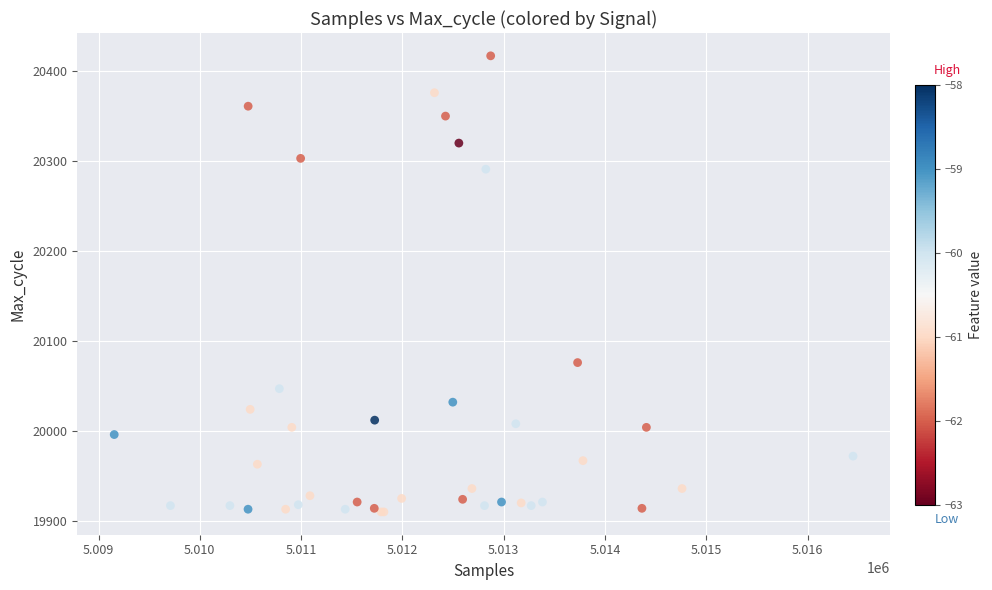

What Y value in the scatter plot is closest to 20163?

20076